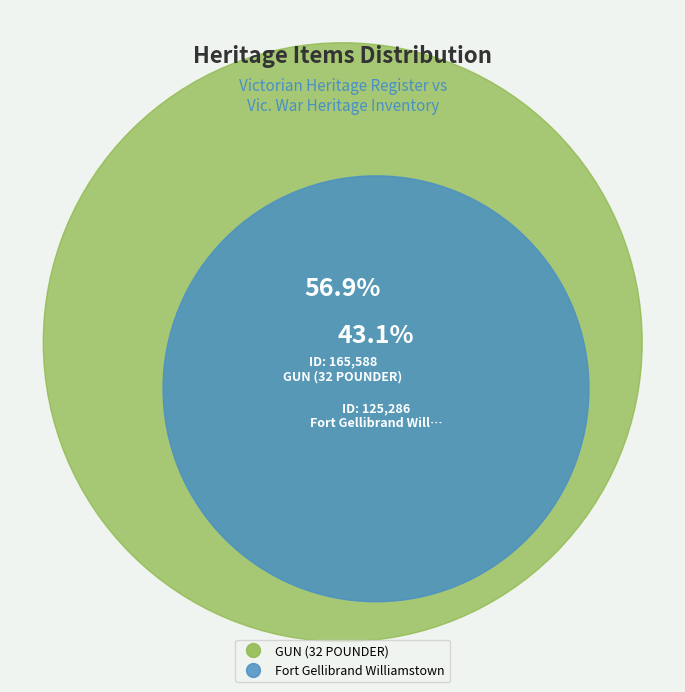

What percentage is NOT represented by Fort Gellibrand Williamstown?

56.9%